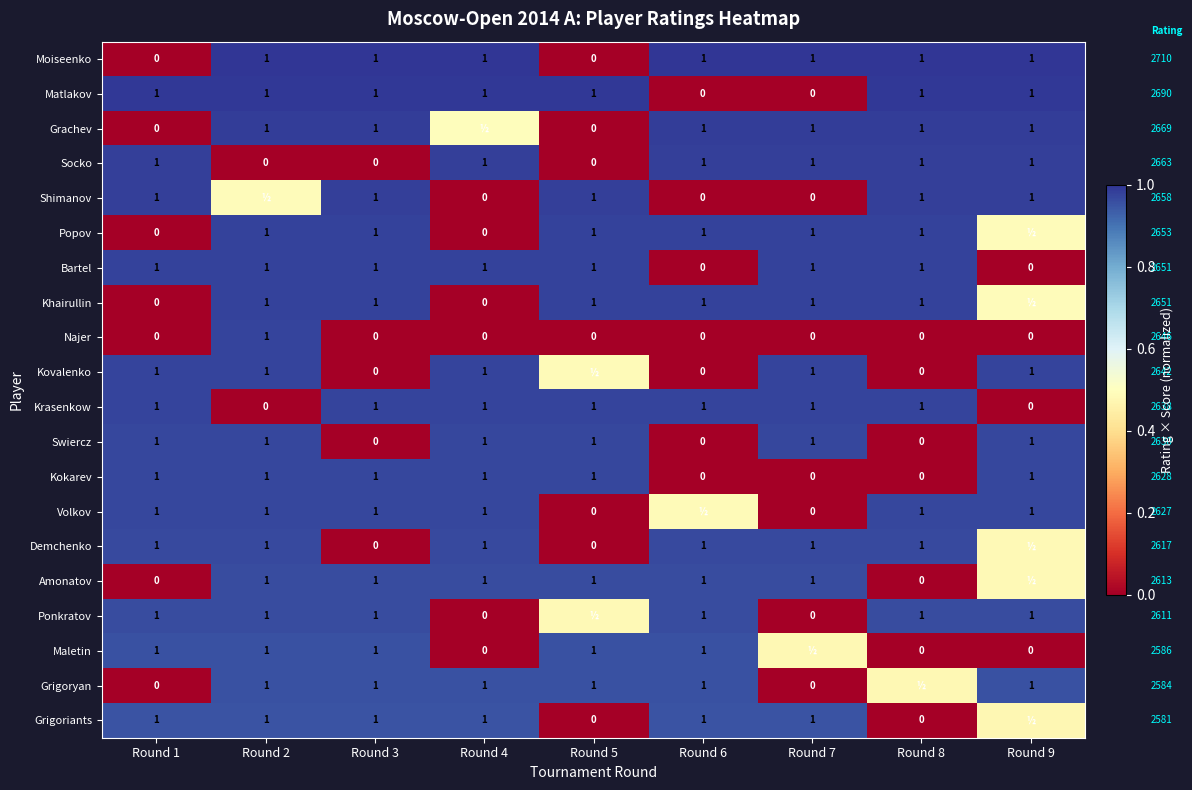

True or false: Grachev has a value of 1.4 at Round 7.

False